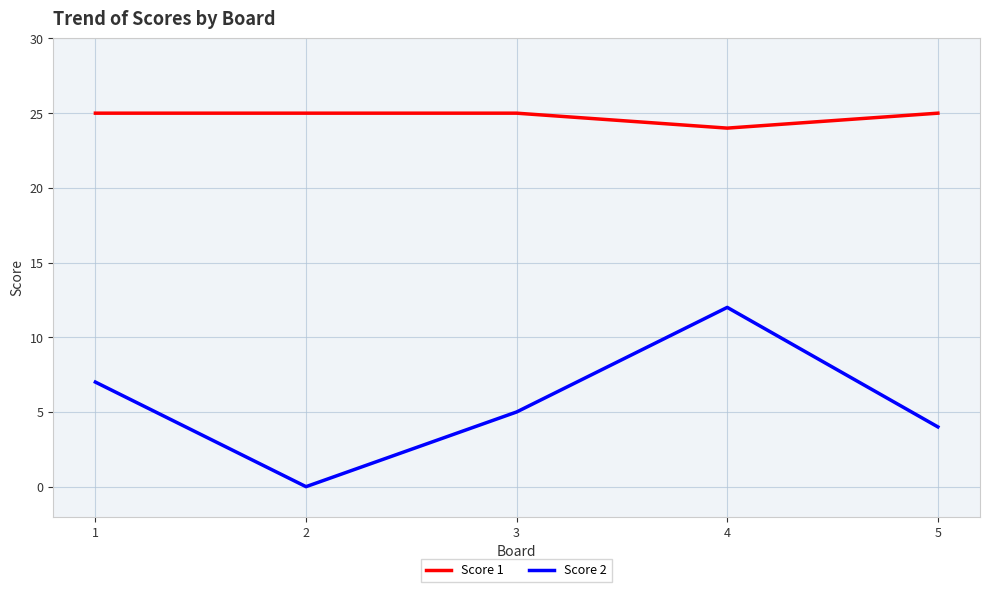

List the series in order of their peak value, highest first.

Score 1, Score 2